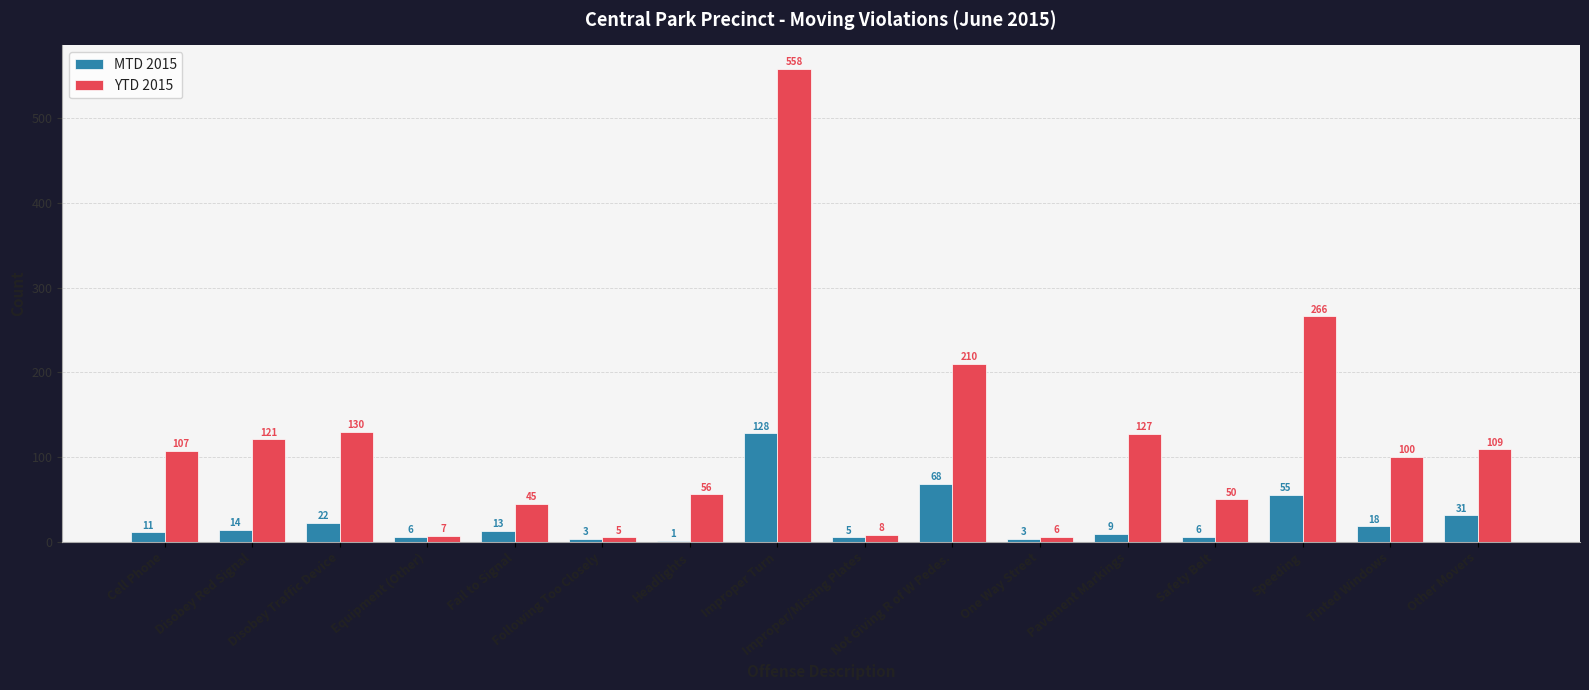

Which series has the widest spread of values?

YTD 2015